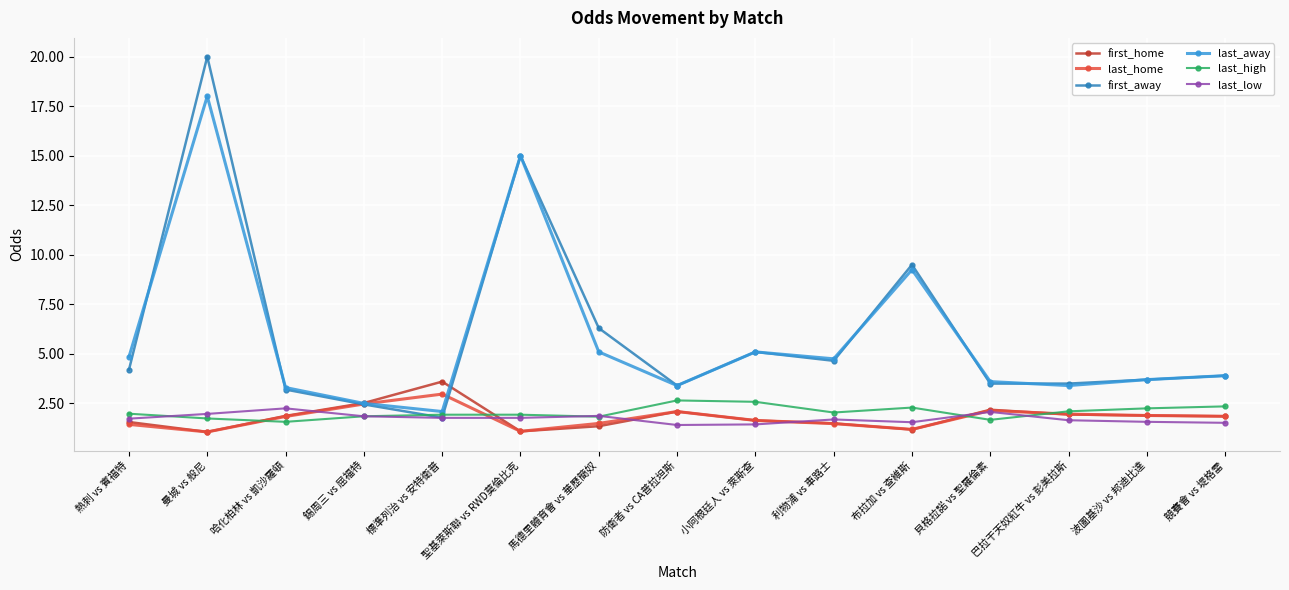

Is it true that last_high equals 3.1 at 利物浦 vs 車路士?

False